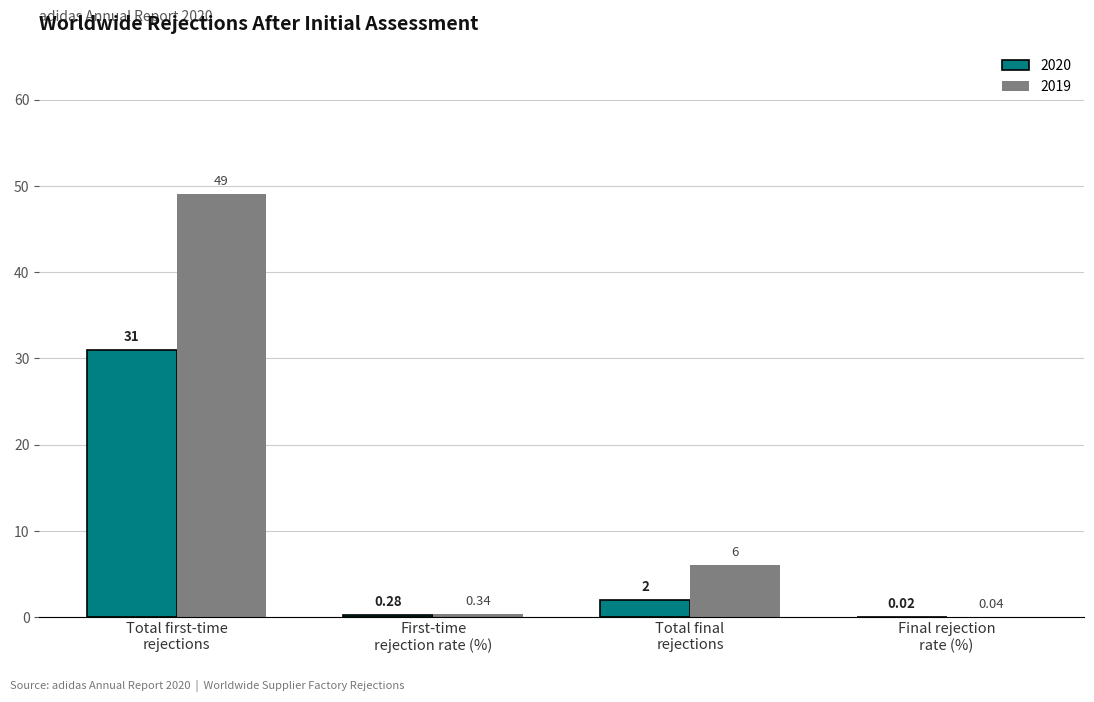

Which series has the largest total across all categories?

2019